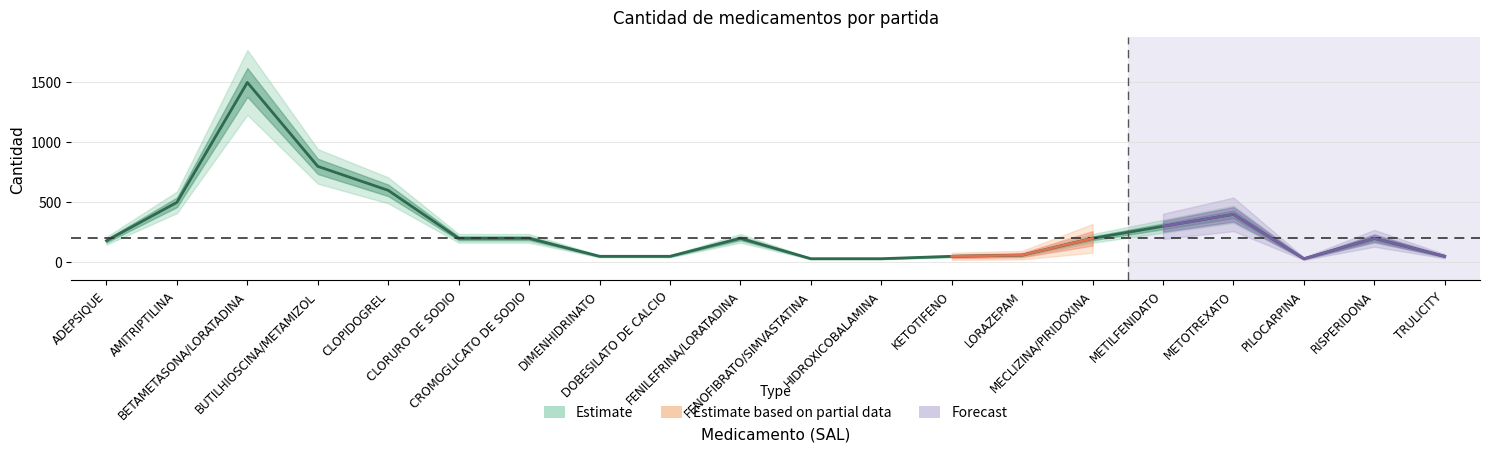

Reading left to right, what are all the values shown in this chart?

180	500	1500	800	600	200	200	50	50	200	30	30	50	60	200	300	400	30	200	50